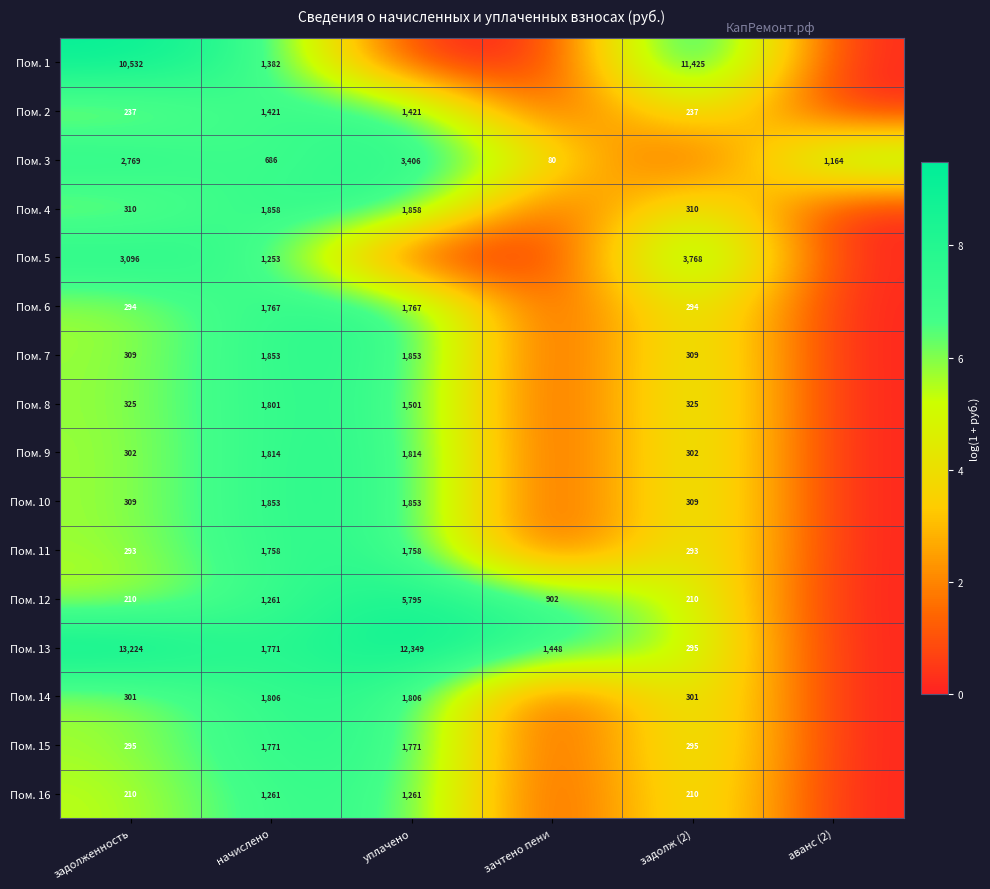

The value of Пом. 15 at начислено is 2404. True or false?

False